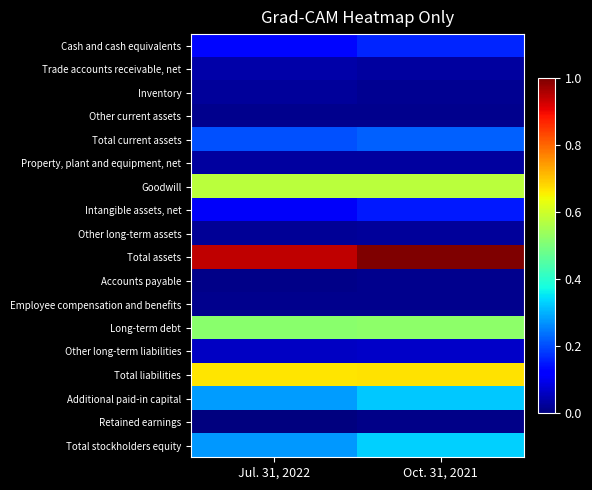

Reading left to right, extract all data points from this chart.

Cash and cash equivalents: Jul. 31, 2022=0.1	Oct. 31, 2021=0.2
Trade accounts receivable, net: Jul. 31, 2022=0.0	Oct. 31, 2021=0.0
Inventory: Jul. 31, 2022=0.0	Oct. 31, 2021=0.0
Other current assets: Jul. 31, 2022=0.0	Oct. 31, 2021=0.0
Total current assets: Jul. 31, 2022=0.2	Oct. 31, 2021=0.2
Property, plant and equipment, net: Jul. 31, 2022=0.0	Oct. 31, 2021=0.0
Goodwill: Jul. 31, 2022=0.6	Oct. 31, 2021=0.6
Intangible assets, net: Jul. 31, 2022=0.1	Oct. 31, 2021=0.2
Other long-term assets: Jul. 31, 2022=0.0	Oct. 31, 2021=0.0
Total assets: Jul. 31, 2022=0.9	Oct. 31, 2021=1.0
Accounts payable: Jul. 31, 2022=0.0	Oct. 31, 2021=0.0
Employee compensation and benefits: Jul. 31, 2022=0.0	Oct. 31, 2021=0.0
Long-term debt: Jul. 31, 2022=0.5	Oct. 31, 2021=0.5
Other long-term liabilities: Jul. 31, 2022=0.1	Oct. 31, 2021=0.1
Total liabilities: Jul. 31, 2022=0.7	Oct. 31, 2021=0.7
Additional paid-in capital: Jul. 31, 2022=0.3	Oct. 31, 2021=0.3
Retained earnings: Jul. 31, 2022=0.0	Oct. 31, 2021=0.0
Total stockholders equity: Jul. 31, 2022=0.3	Oct. 31, 2021=0.3